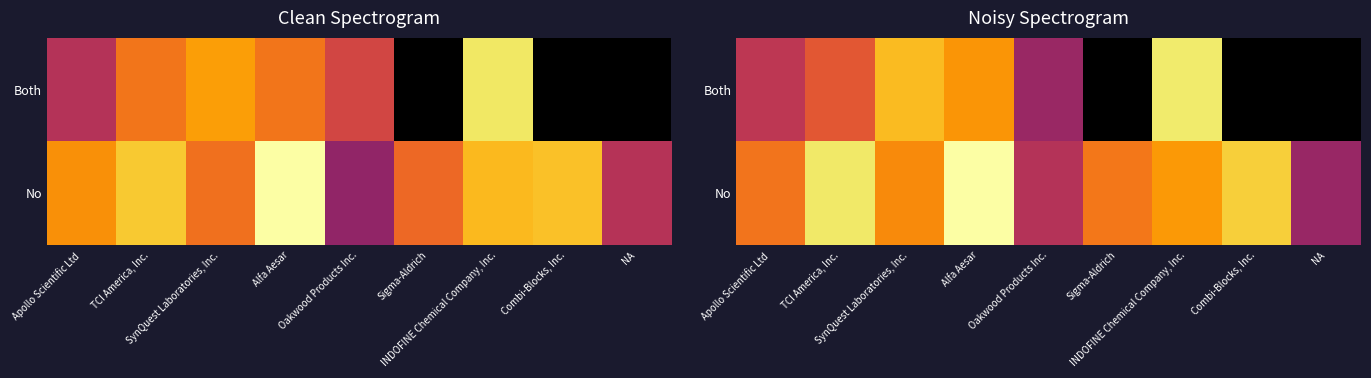

True or false: No has a value of 364.4 at Sigma-Aldrich.

True